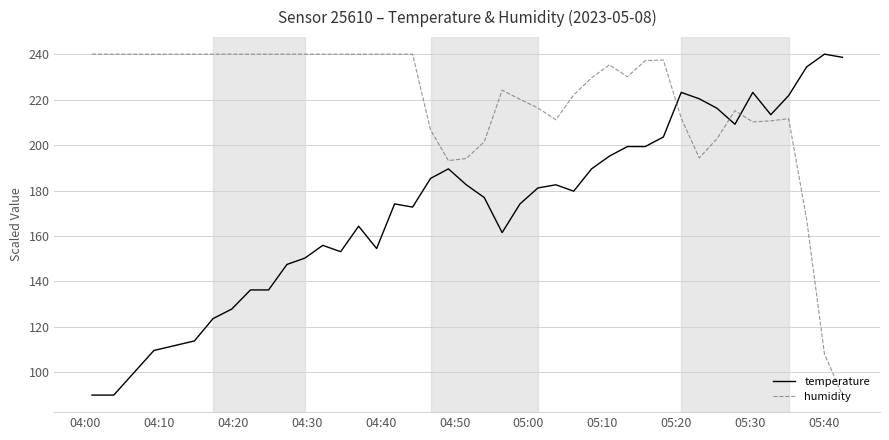

What is the difference between the maximum and minimum values in the temperature series?

150.0